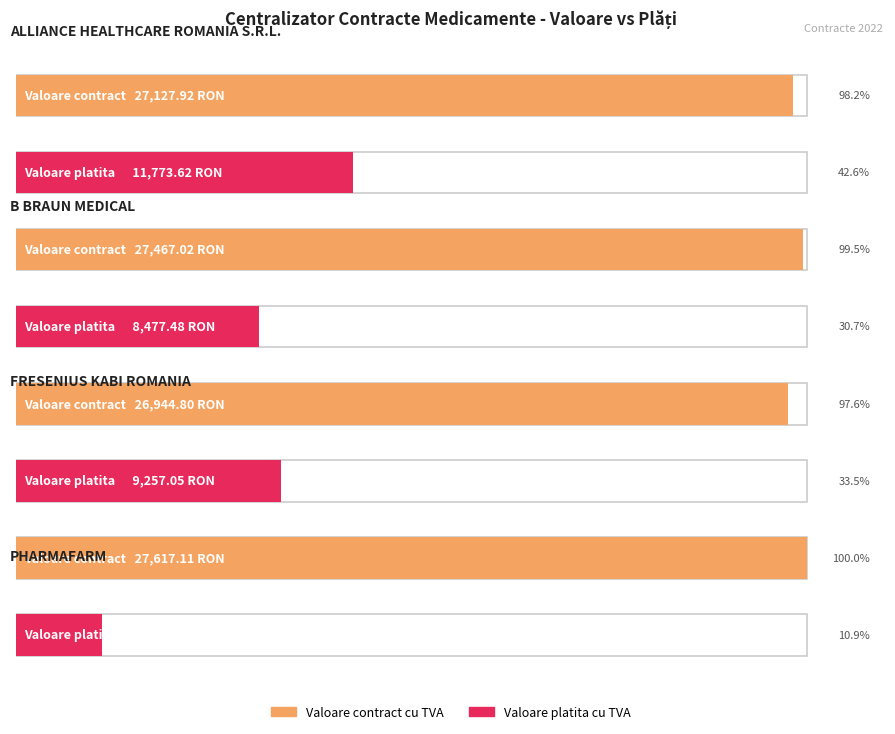

What is the change in value from PHARMAFARM to ALLIANCE HEALTHCARE (2)?

-489.2